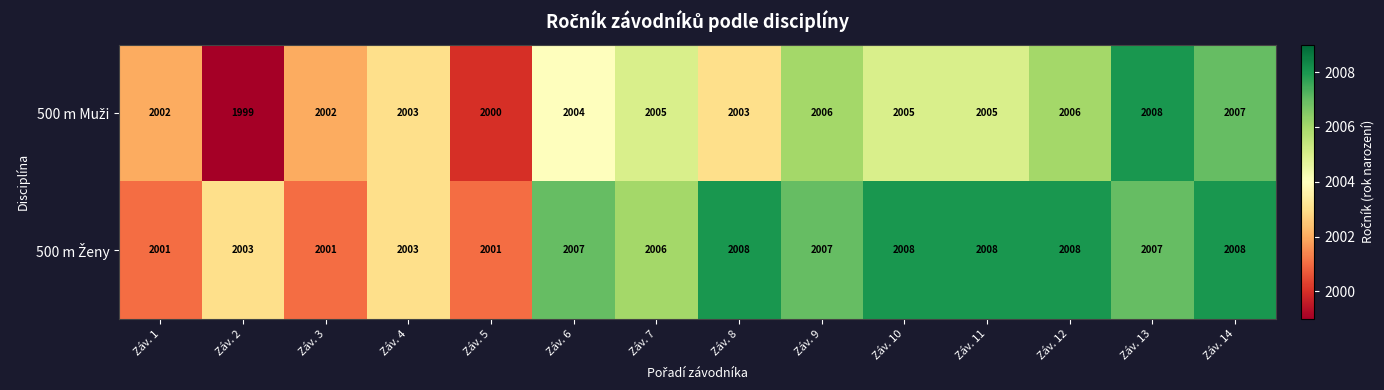

What is the total value across all series at Záv. 14?

4015